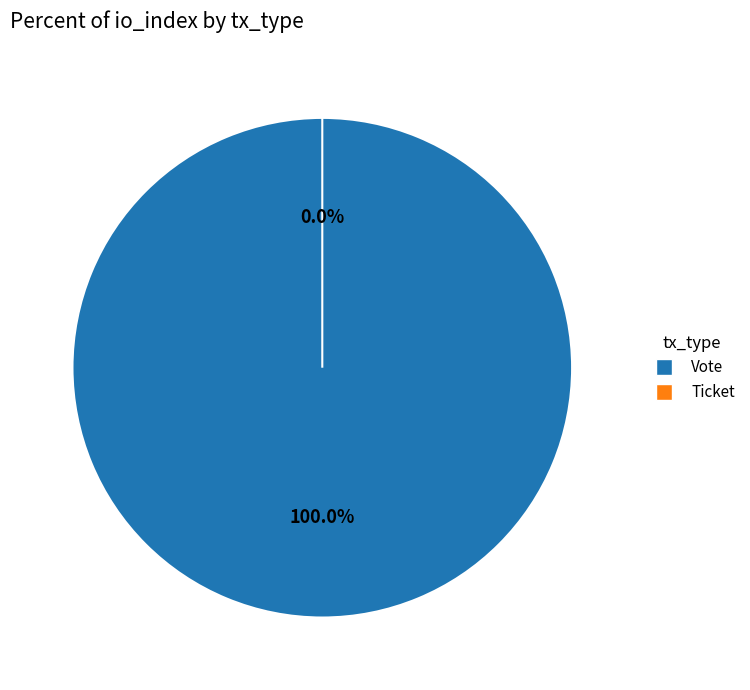

The Vote slice represents 100% of the pie. True or false?

True